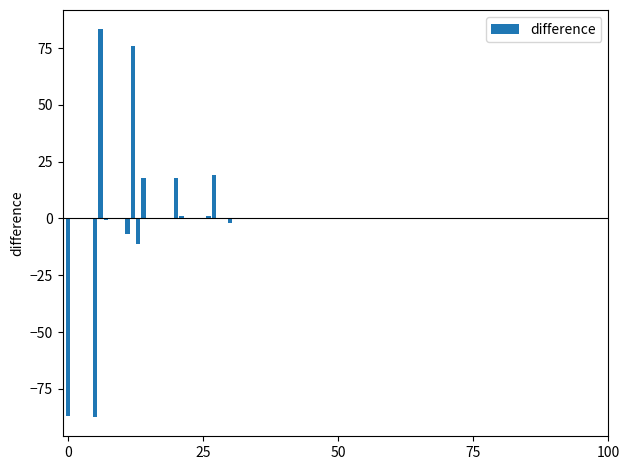

What is the sum of all values?

21.6